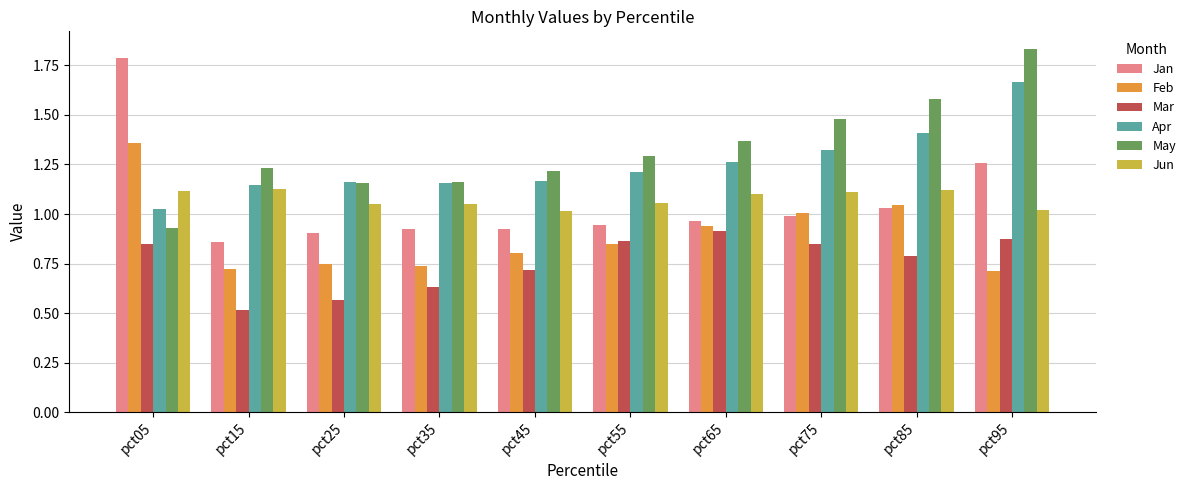

What is the lowest value of the Mar series?

0.5